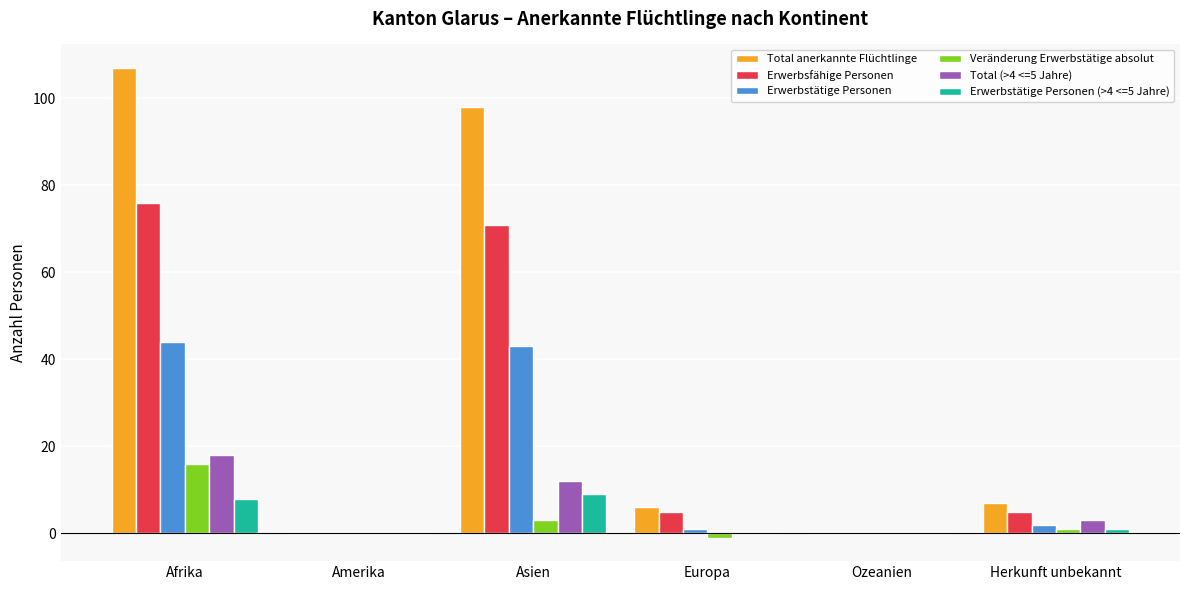

How many Total (>4 <=5 Jahre) values are between 0 and 12?

5